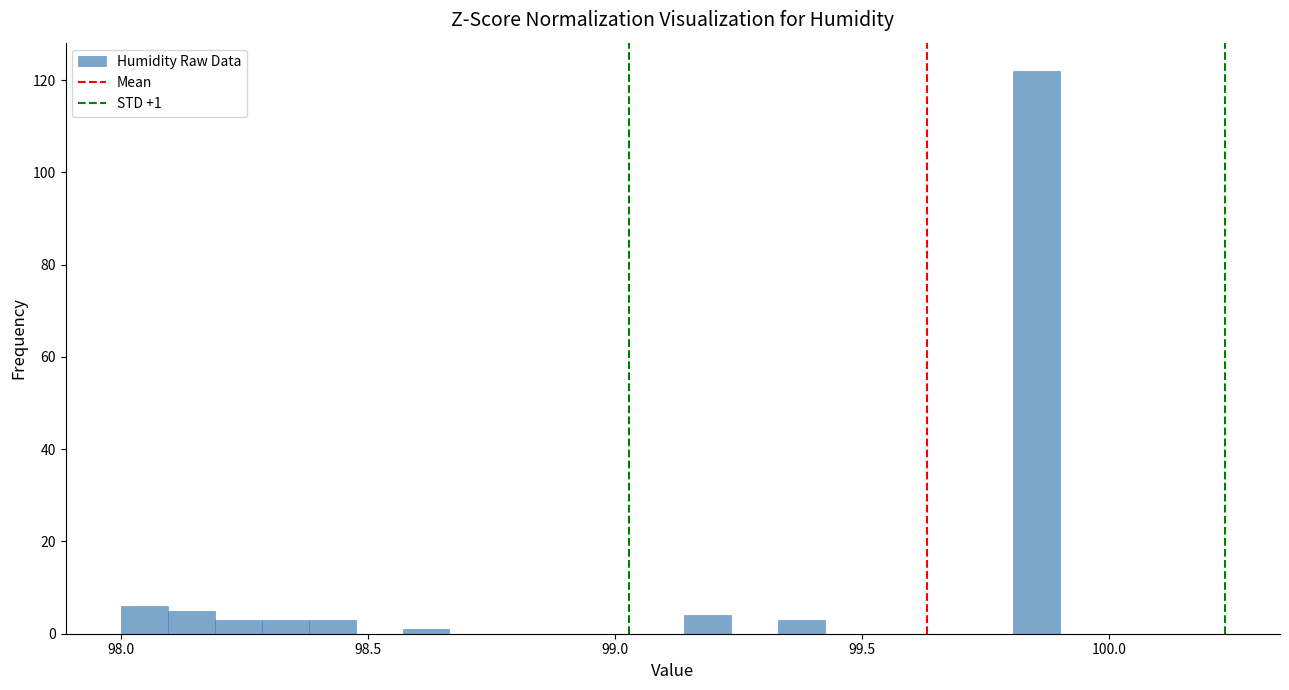

Read against the x-axis, roughly where is the centre of the tallest bar?

99.85